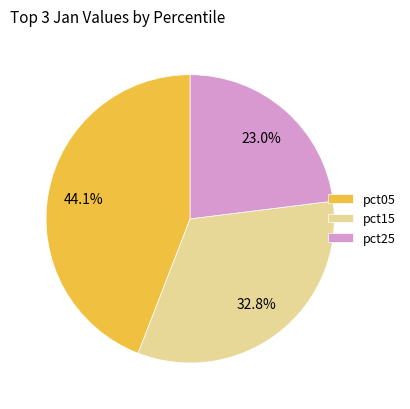

Is there any slice that represents more than half of the pie?

No